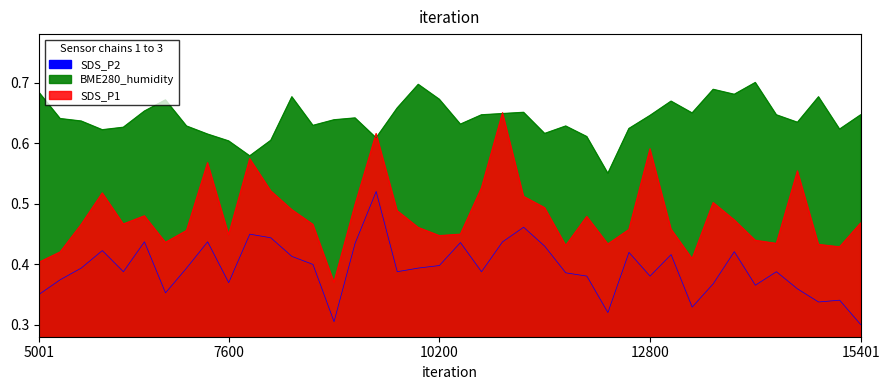

Does the chart display data point markers on the line(s)?

No